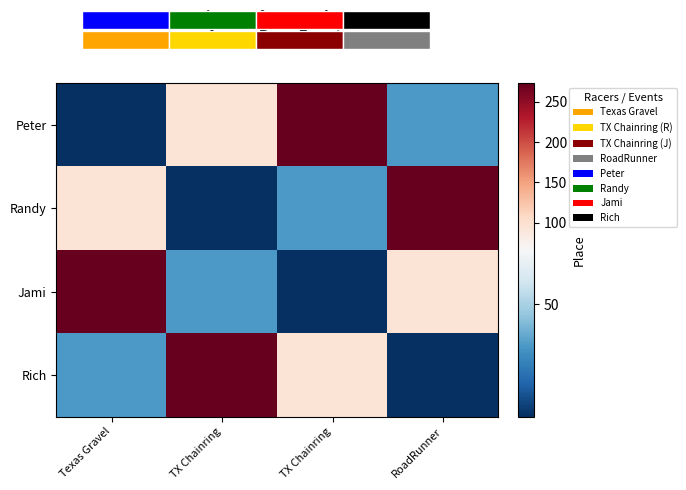

True or false: Jami has a value of 273 at Texas Gravel.

True